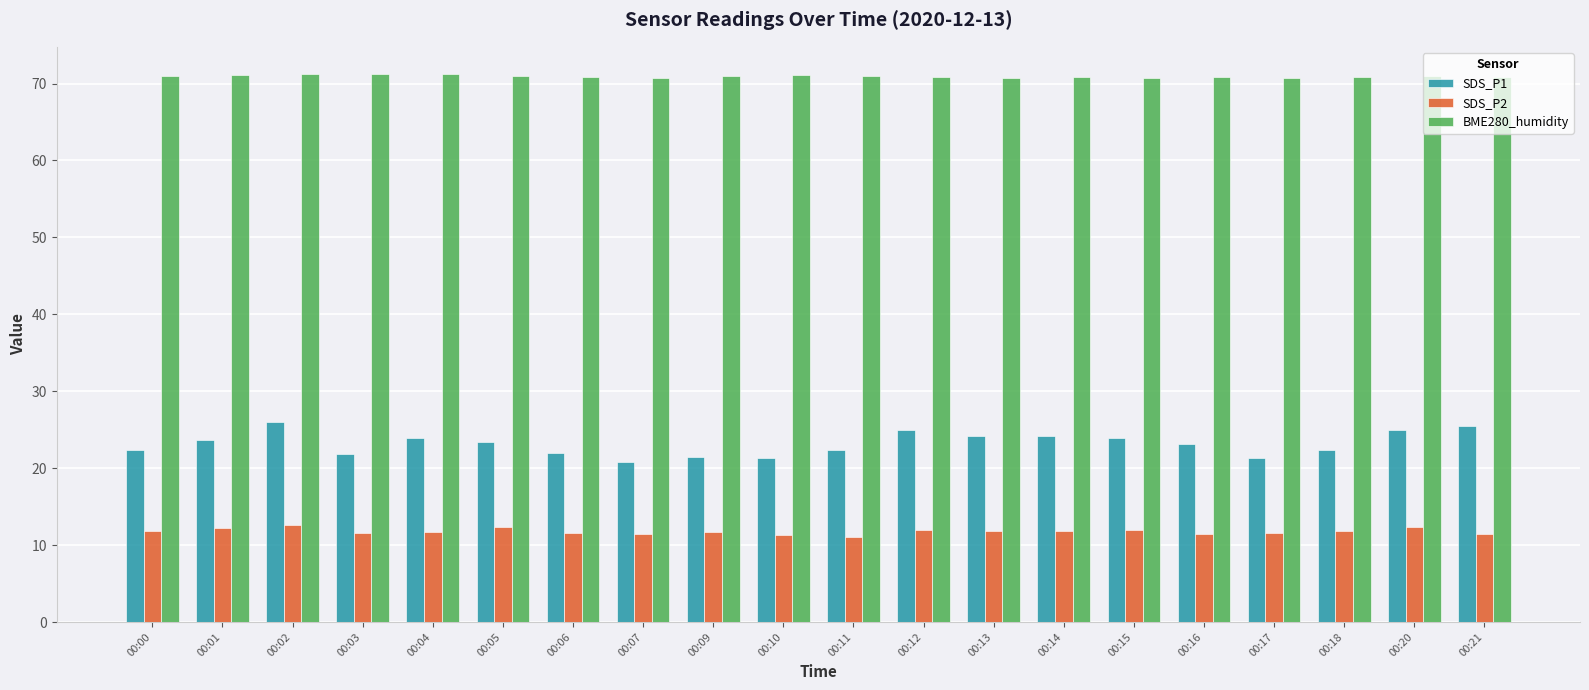

What is the minimum value shown in the chart?

11.1